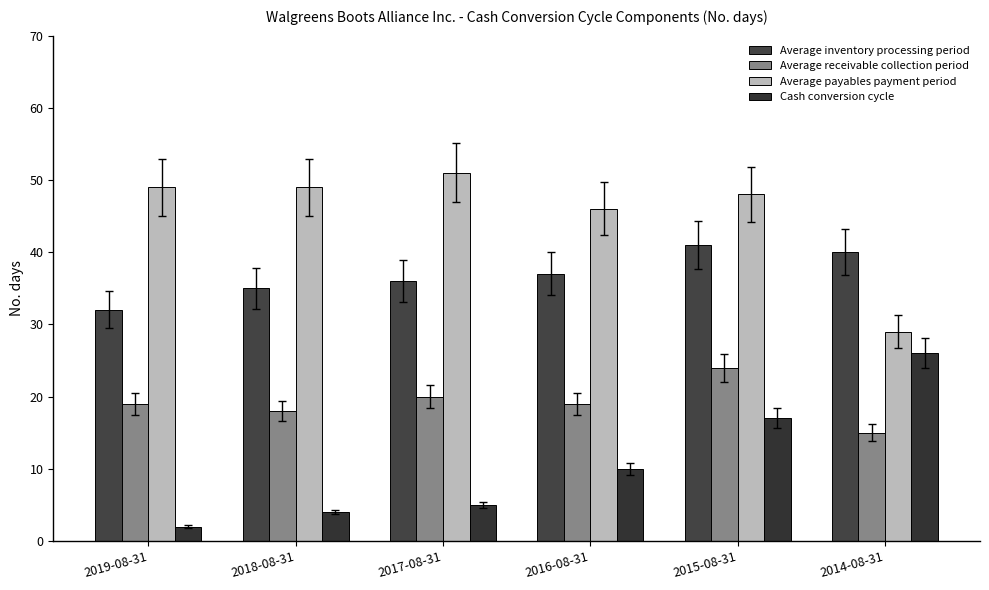

What is the total value across all series at 2018-08-31?

106